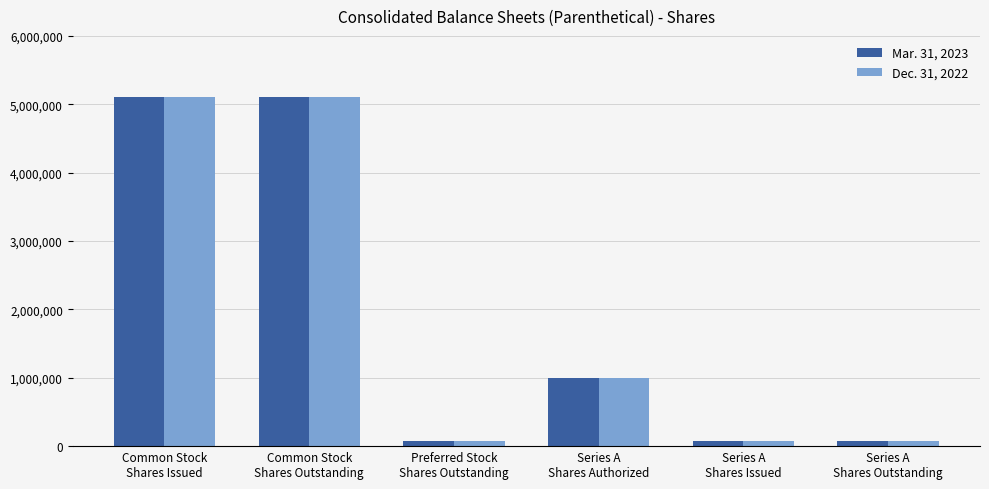

Reading left to right, list all the values displayed in this chart.

Mar. 31, 2023: Common Stock
Shares Issued=5110195	Common Stock
Shares Outstanding=5110195	Preferred Stock
Shares Outstanding=69660	Series A
Shares Authorized=1000000	Series A
Shares Issued=69660	Series A
Shares Outstanding=69660
Dec. 31, 2022: Common Stock
Shares Issued=5110195	Common Stock
Shares Outstanding=5110195	Preferred Stock
Shares Outstanding=69660	Series A
Shares Authorized=1000000	Series A
Shares Issued=69660	Series A
Shares Outstanding=69660